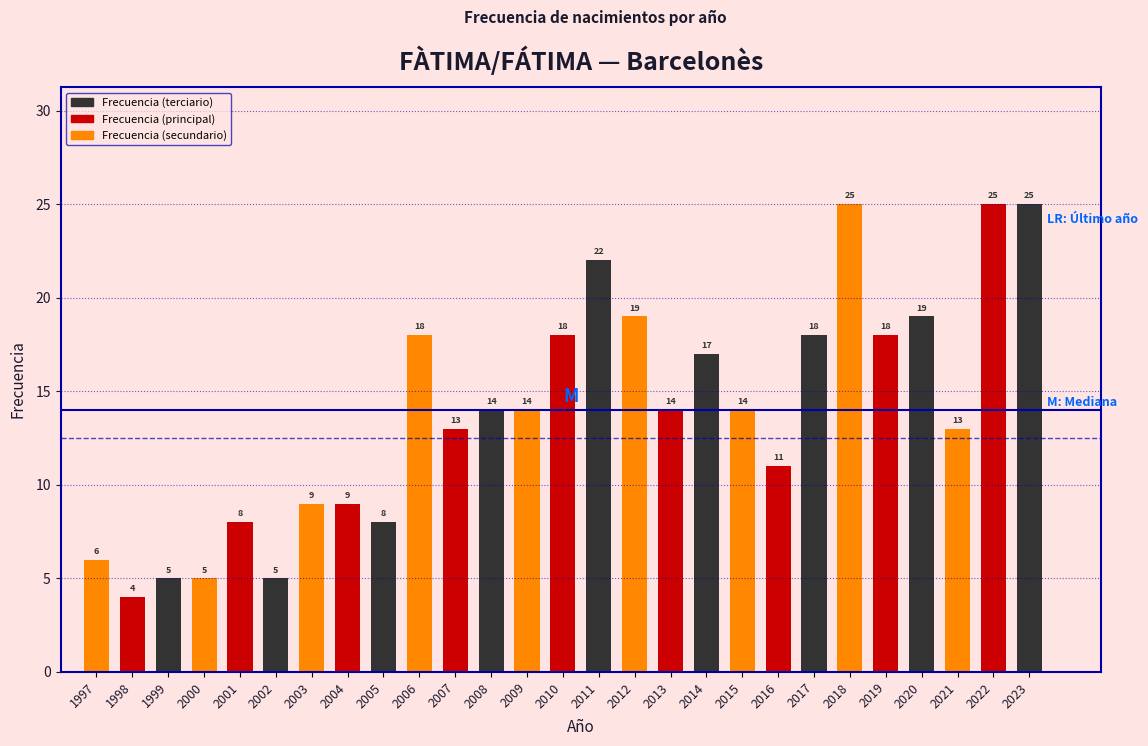

Reading right to left, list all the values displayed in this chart.

25	25	13	19	18	25	18	11	14	17	14	19	22	18	14	14	13	18	8	9	9	5	8	5	5	4	6